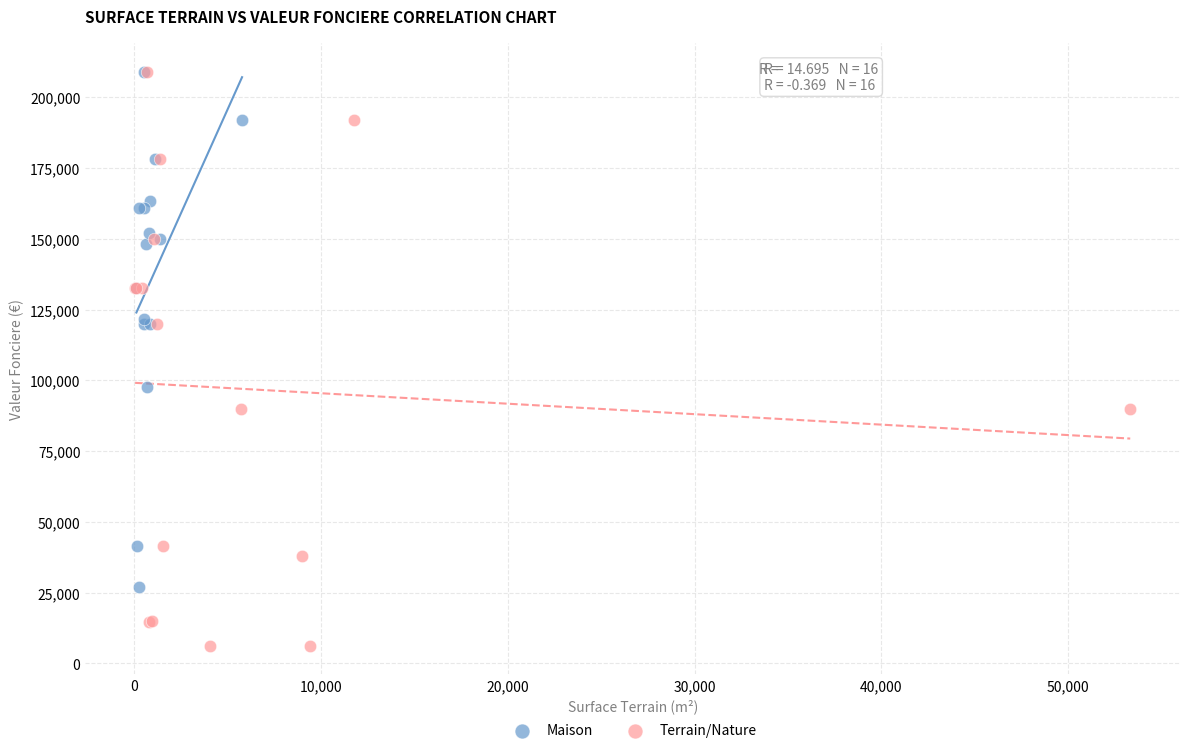

What are all the series names shown in the legend?

Maison, Terrain/Nature